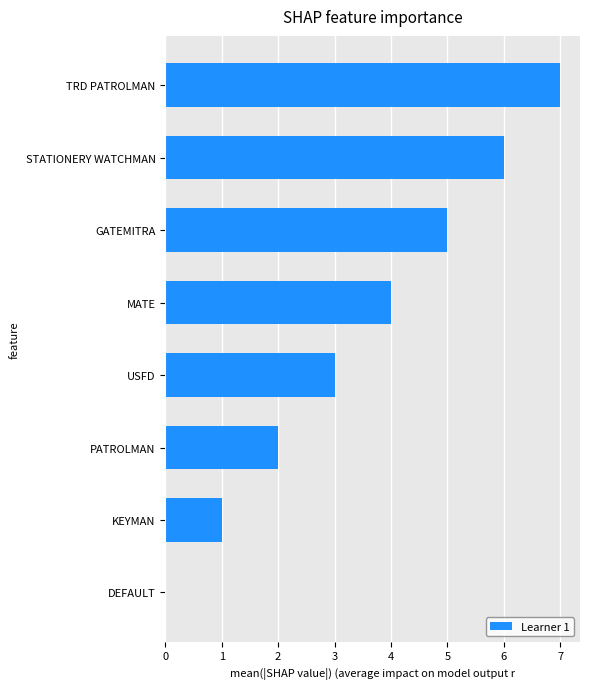

Is it true that the value at PATROLMAN is 2?

True